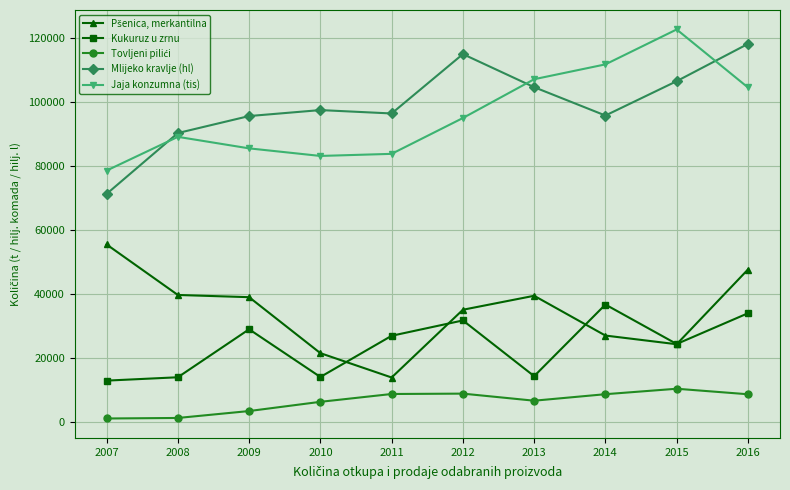

What is the value of the Mlijeko kravlje (hl) point at the 5th from the left?

96450